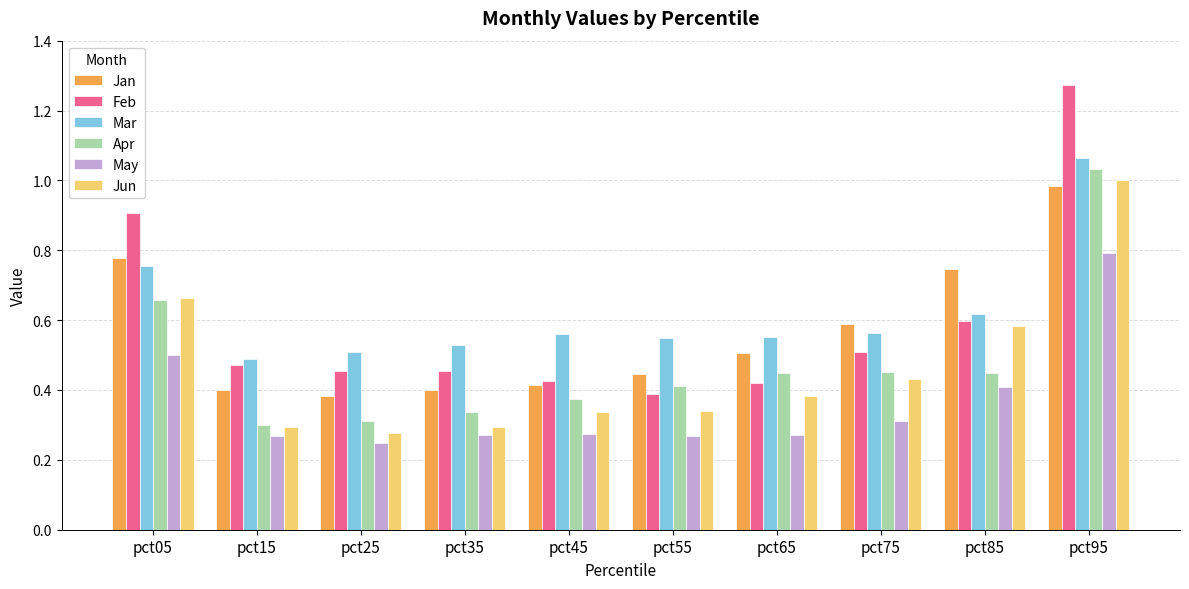

At which label does Mar reach its peak?

pct95